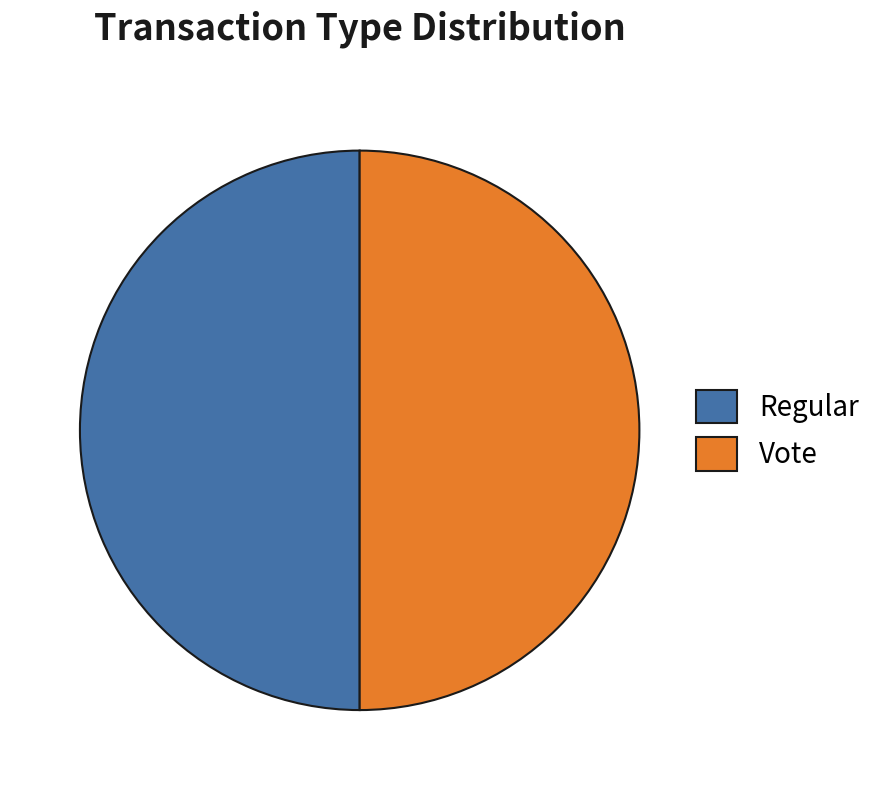

What is the ratio of the value at Vote to the value at Regular?

1.0